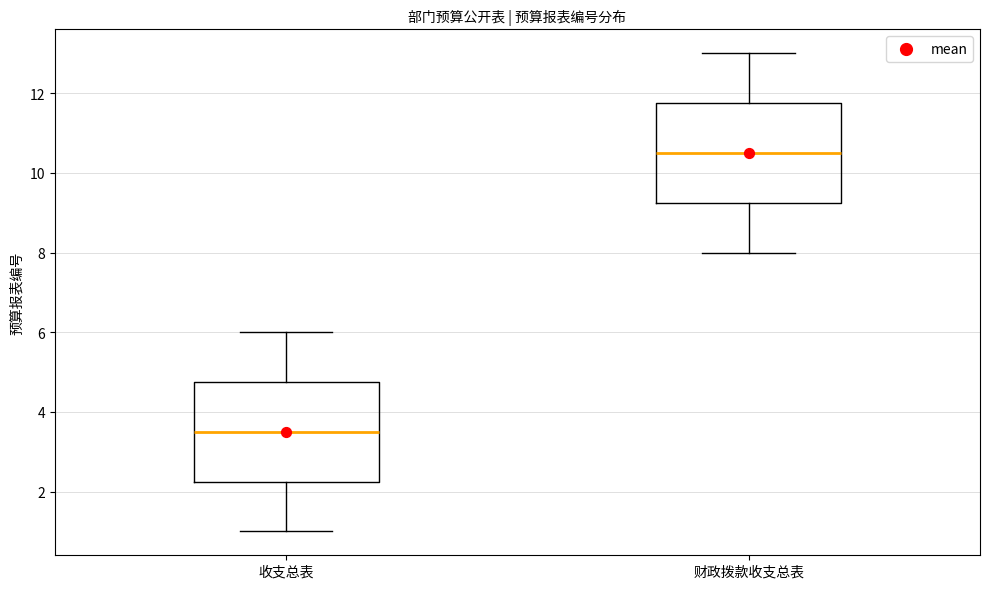

Reading left to right, read every box against the y-axis: the position of its median line, the range the box covers, and the ends of its whiskers. The values are not printed on the chart, so give them approximately, as read against the axis.

收支总表: median 3.6, box 2.2 to 4.8, whiskers 1.0 to 6.0
财政拨款收支总表: median 10.6, box 9.2 to 11.8, whiskers 8.0 to 13.0